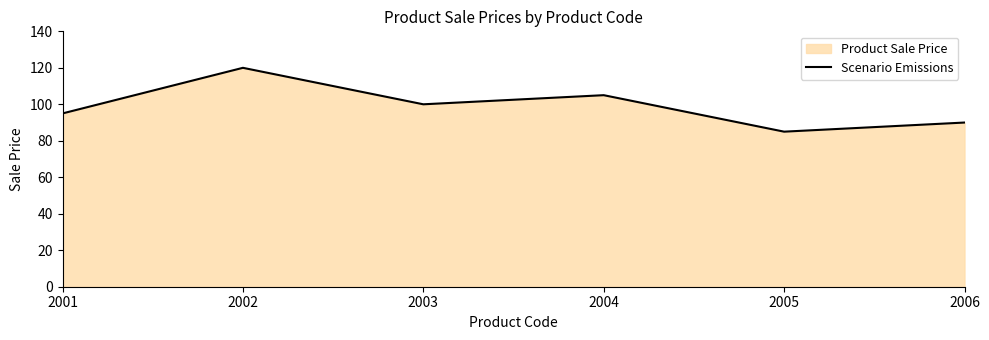

What is the value of the 5th point from the left?

85